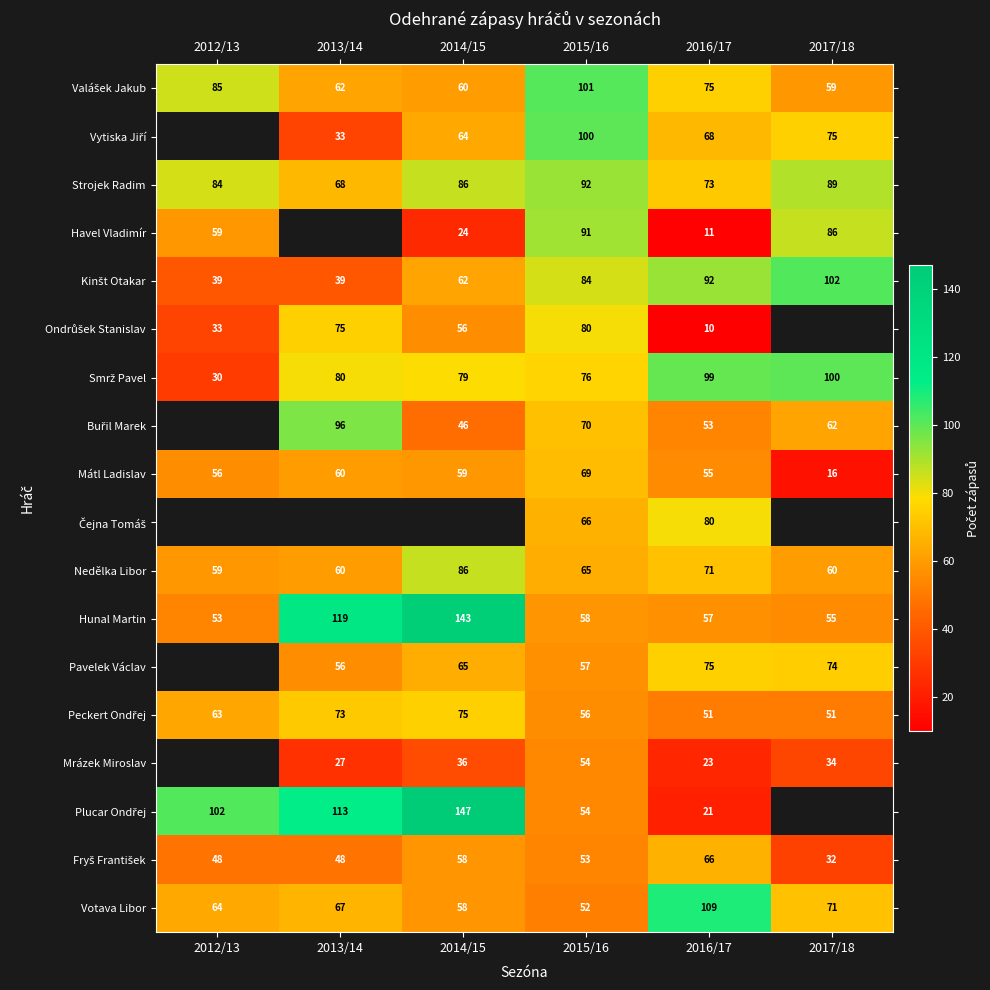

What is the difference between the highest and lowest values at 2013/14?

92.0